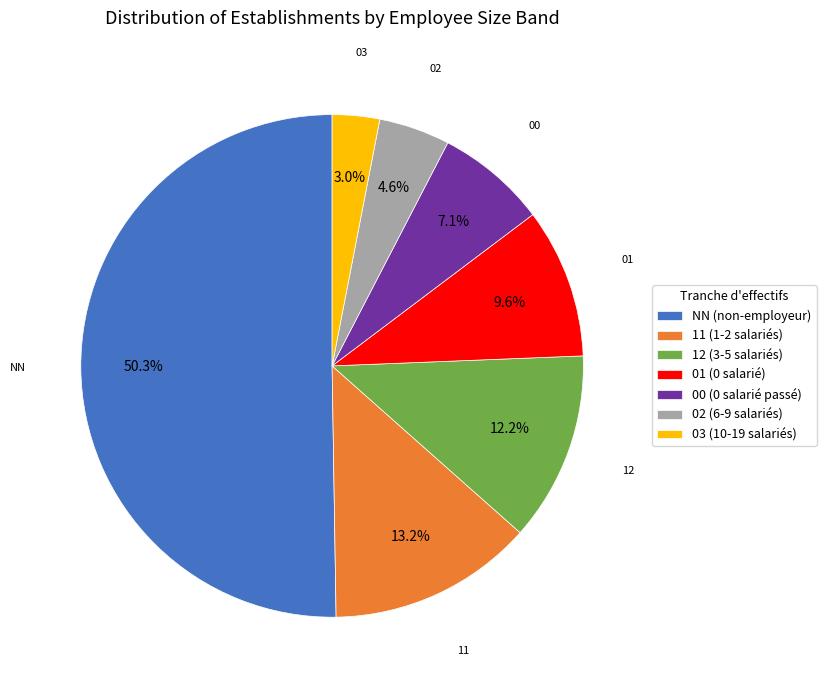

Rank the categories by value from lowest to highest.

03, 02, 00, 01, 12, 11, NN